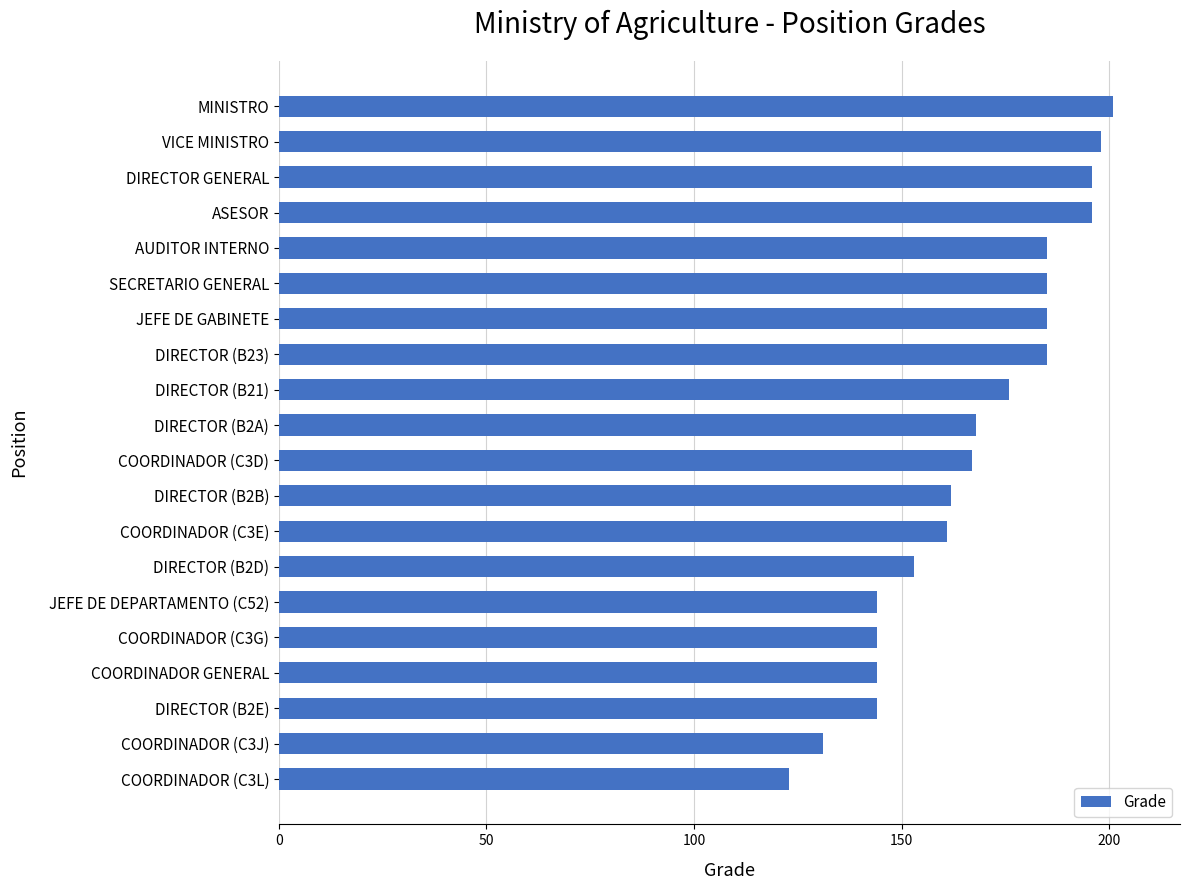

The value at DIRECTOR (B2D) is 253. True or false?

False